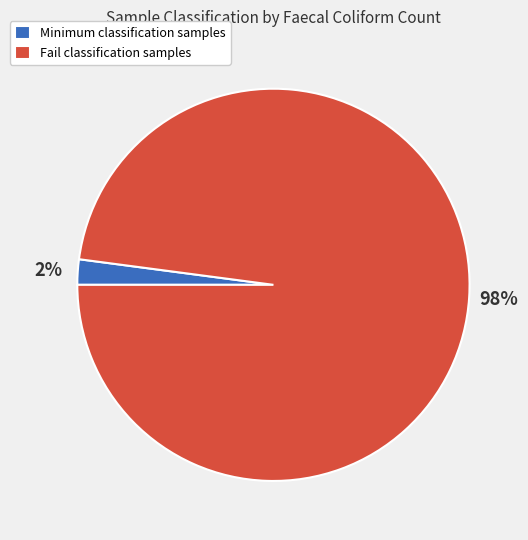

Count the number of slices in the pie.

2